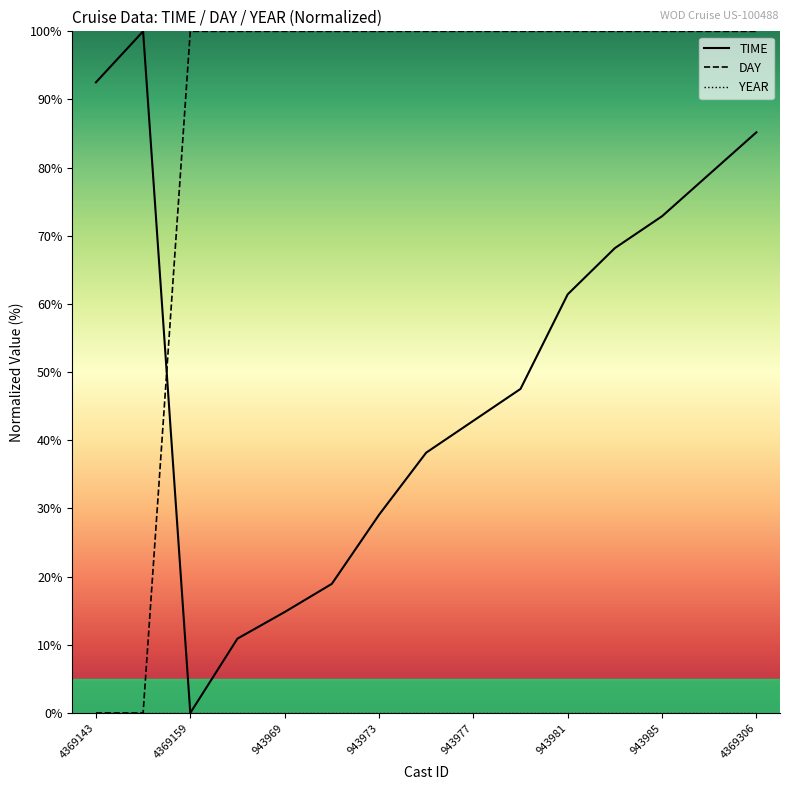

Is it true that DAY equals 55.7 at 11?

False